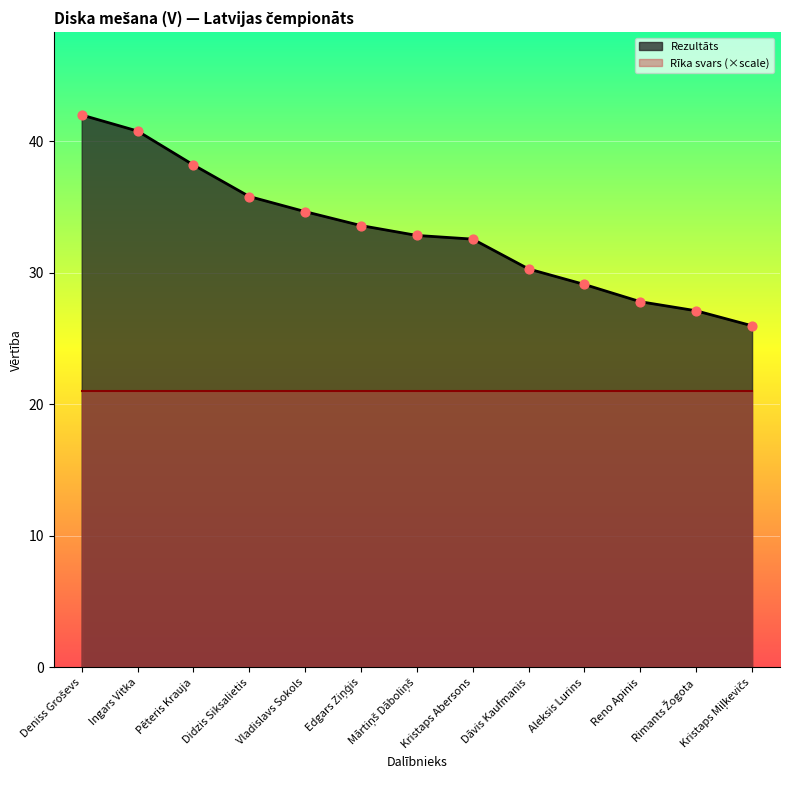

What is the change in value from Pēteris Krauja to Mārtiņš Dāboliņš?

-5.4